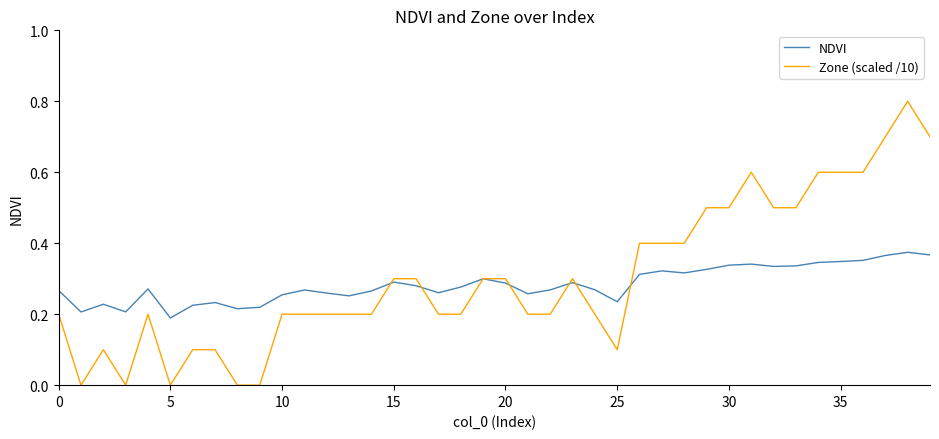

What is the sum of all NDVI values?

11.4